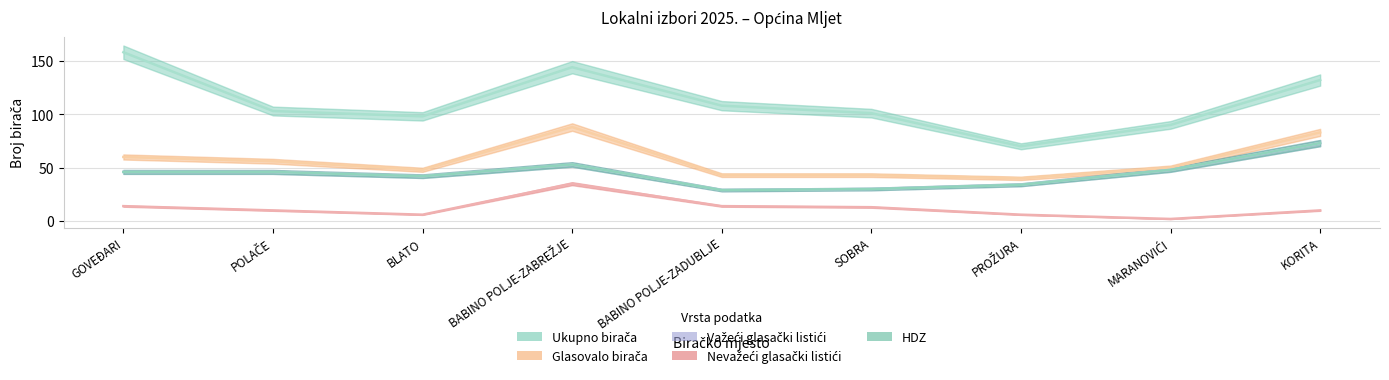

Where is the first local minimum for HDZ?

BLATO